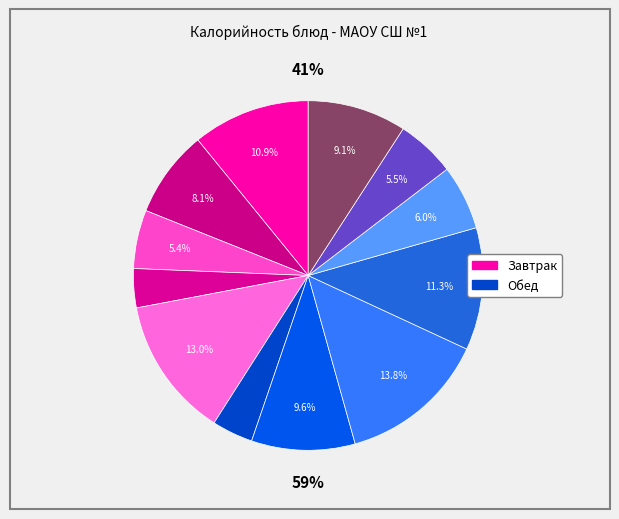

What percentage is the Рагу из овощей slice, to the nearest percent?

11%